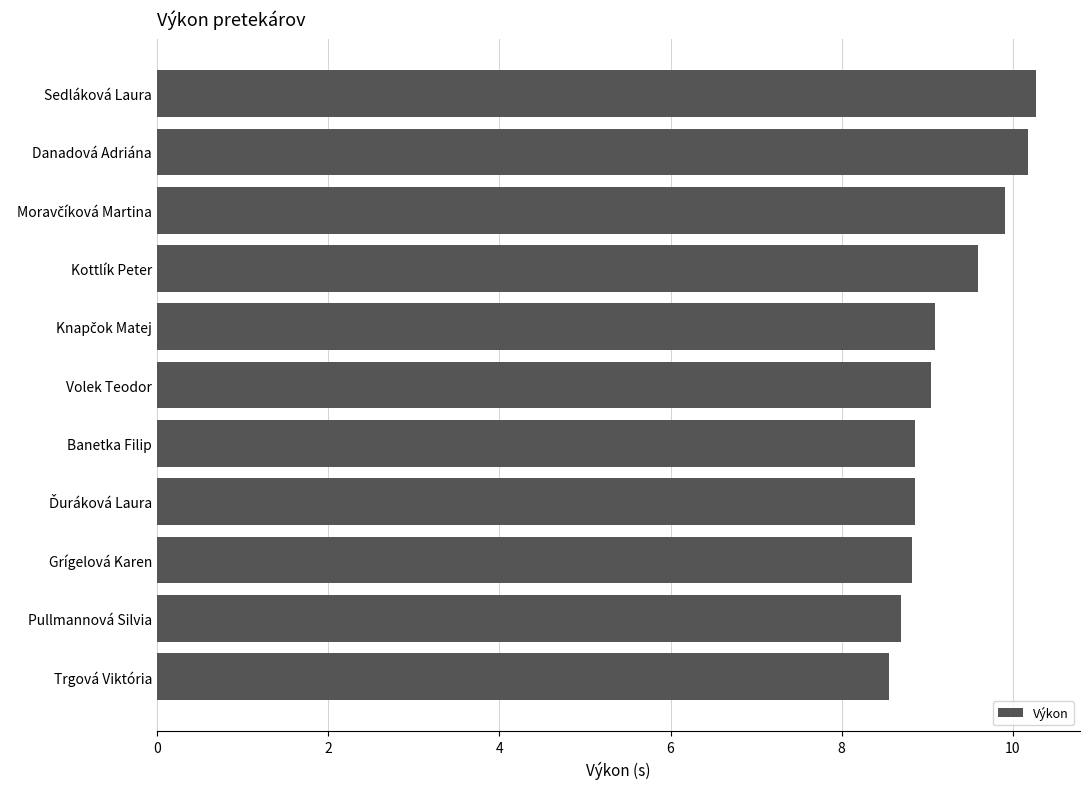

What is the change in value from Danadová Adriána to Kottlík Peter?

-0.6